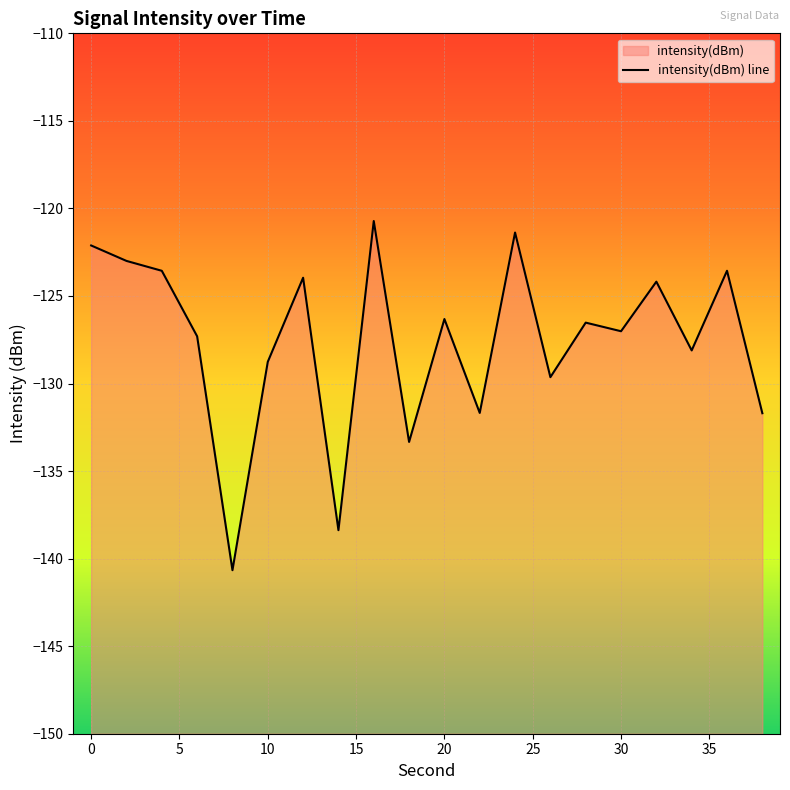

Reading right to left, list all the values displayed in this chart.

-131.7	-123.6	-128.1	-124.2	-127.0	-126.5	-129.6	-121.4	-131.7	-126.3	-133.3	-120.7	-138.4	-124.0	-128.8	-140.7	-127.3	-123.6	-123.0	-122.1